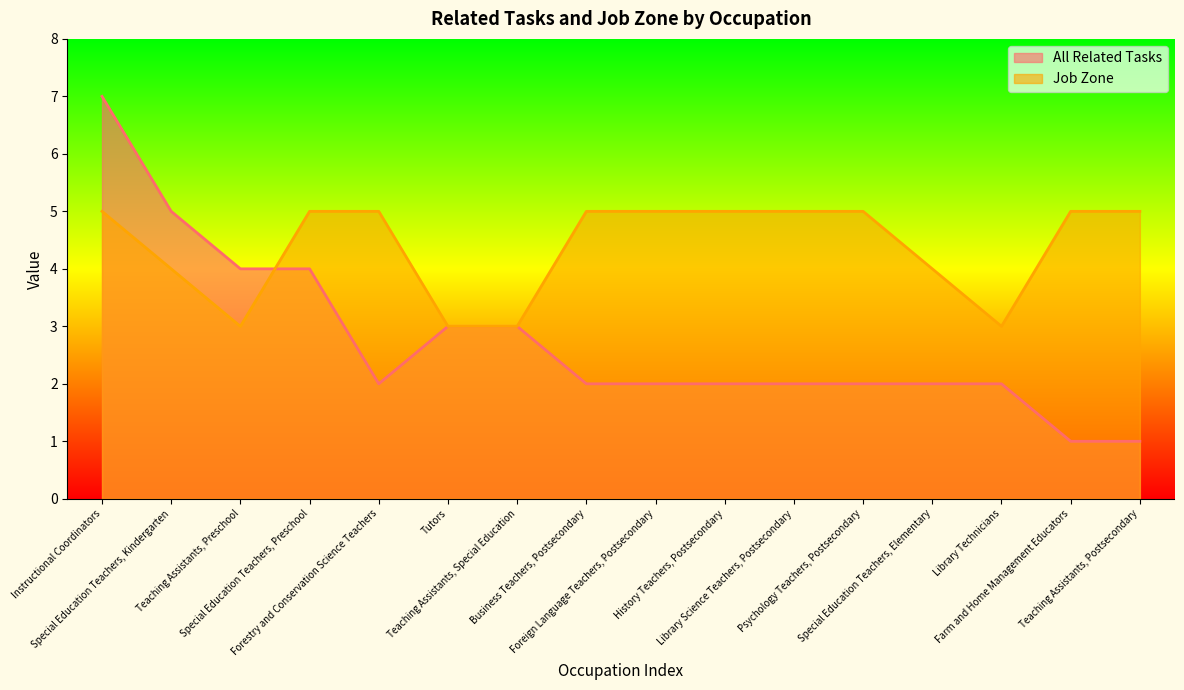

Where is Job Zone nearest to the value 4?

Special Education Teachers, Kindergarten